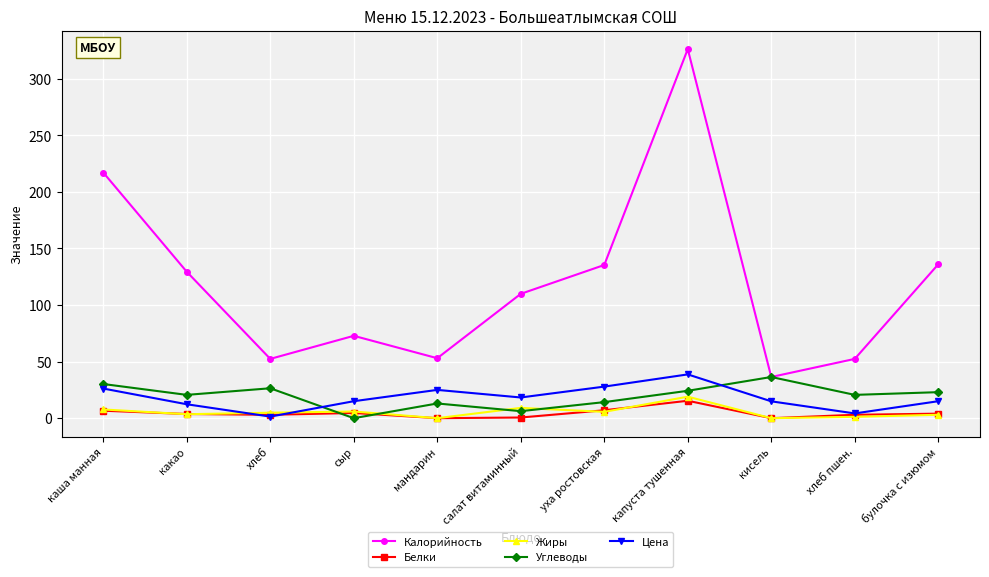

What is the label of the 4th point from the right?

капуста тушенная